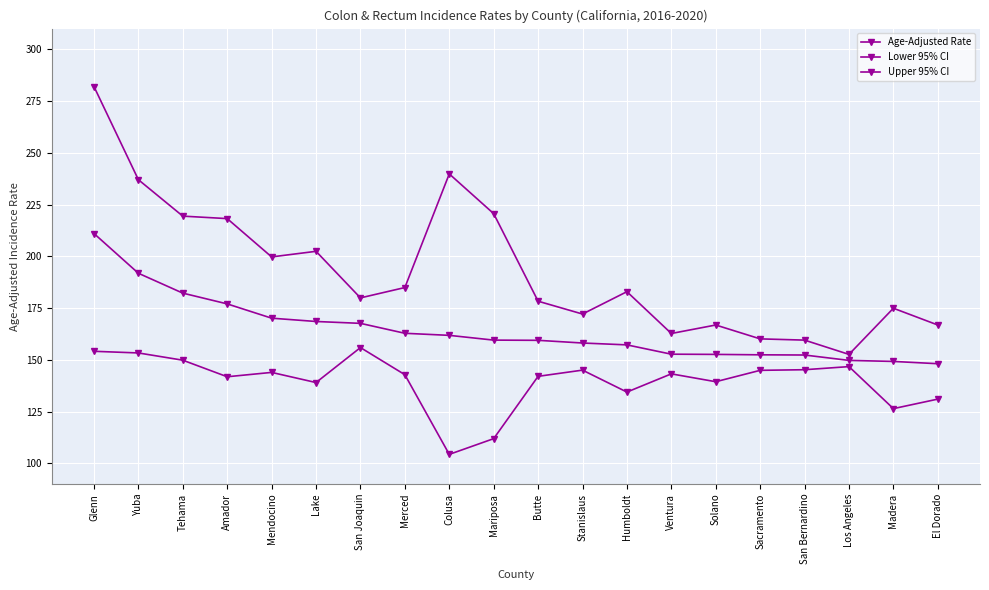

How many lines are shown in the chart?

3